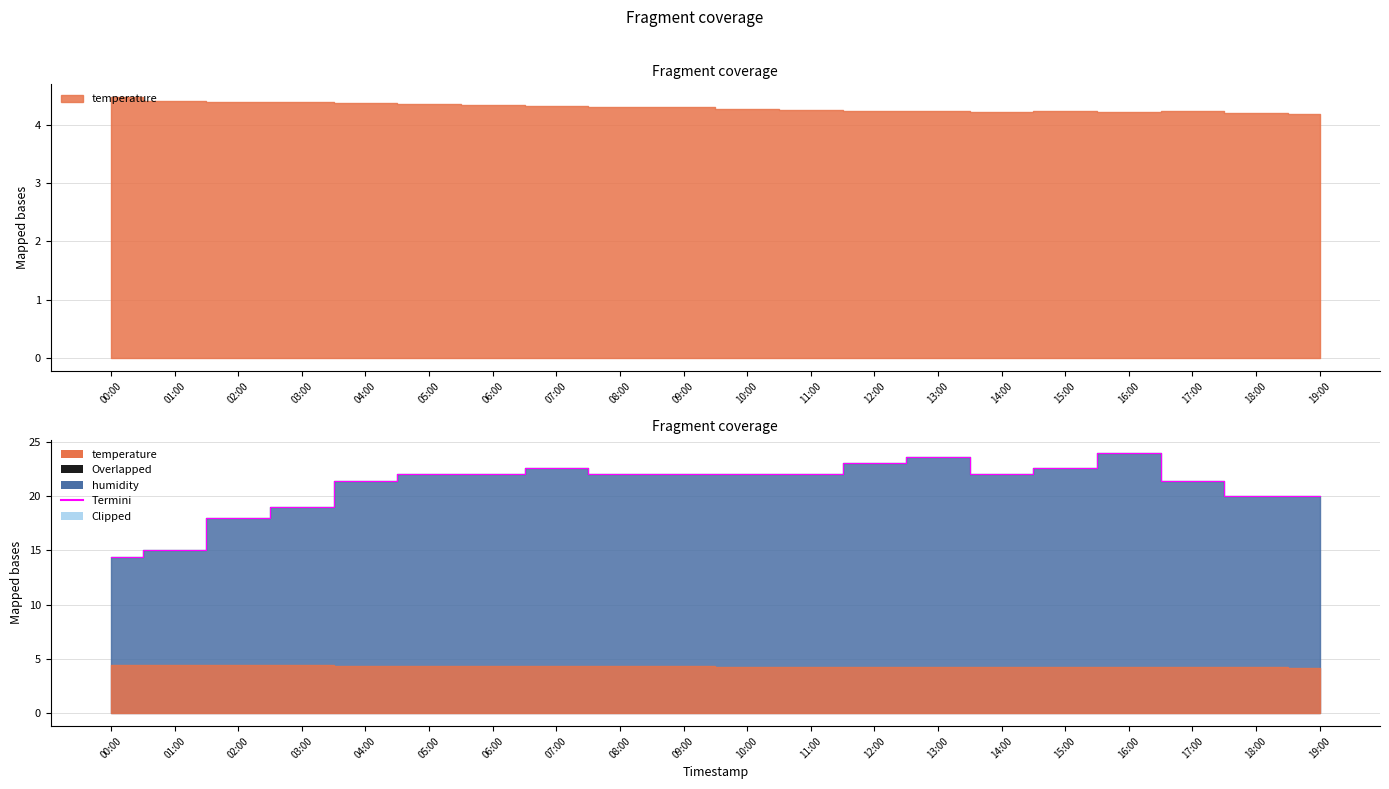

At which label is the value closest to 19?

03:00